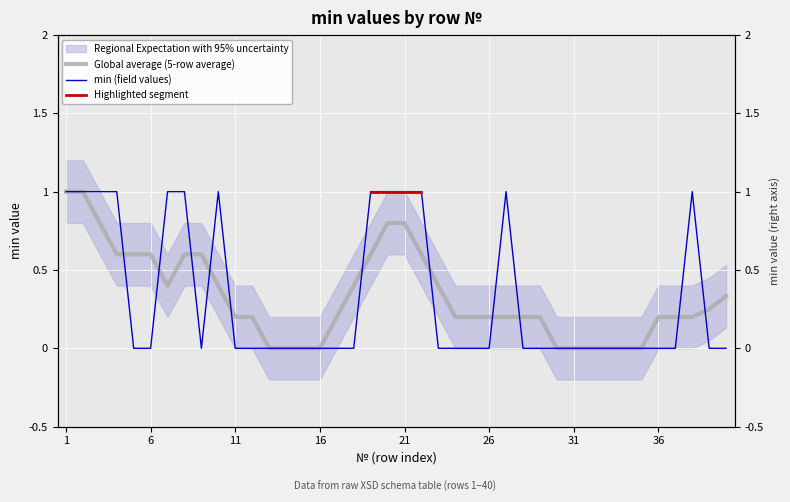

List the labels in order of value, smallest first.

5, 6, 9, 11, 12, 13, 14, 15, 16, 17, 18, 23, 24, 25, 26, 28, 29, 30, 31, 32, 33, 34, 35, 36, 37, 39, 40, 1, 2, 3, 4, 7, 8, 10, 19, 20, 21, 22, 27, 38